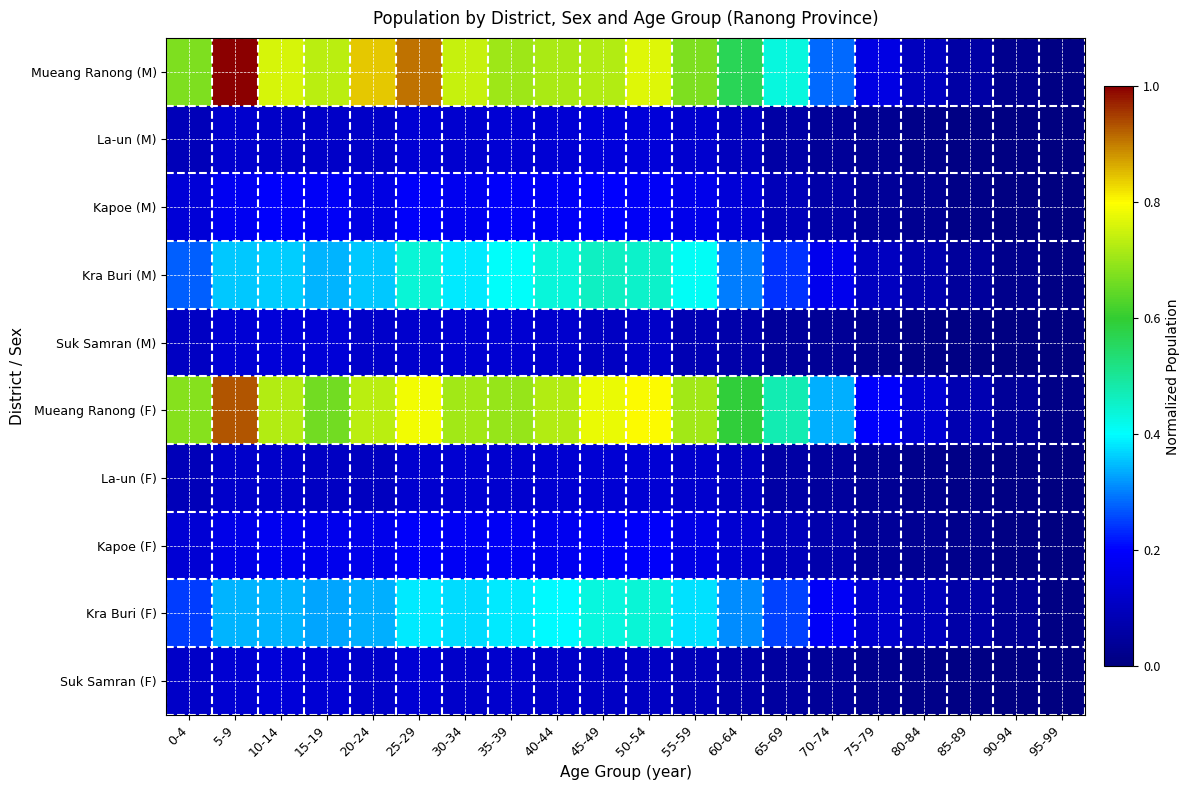

List the series in order of their peak value, lowest first.

La-un (F), Suk Samran (M), Suk Samran (F), La-un (M), Kapoe (F), Kapoe (M), Kra Buri (F), Kra Buri (M), Mueang Ranong (F), Mueang Ranong (M)